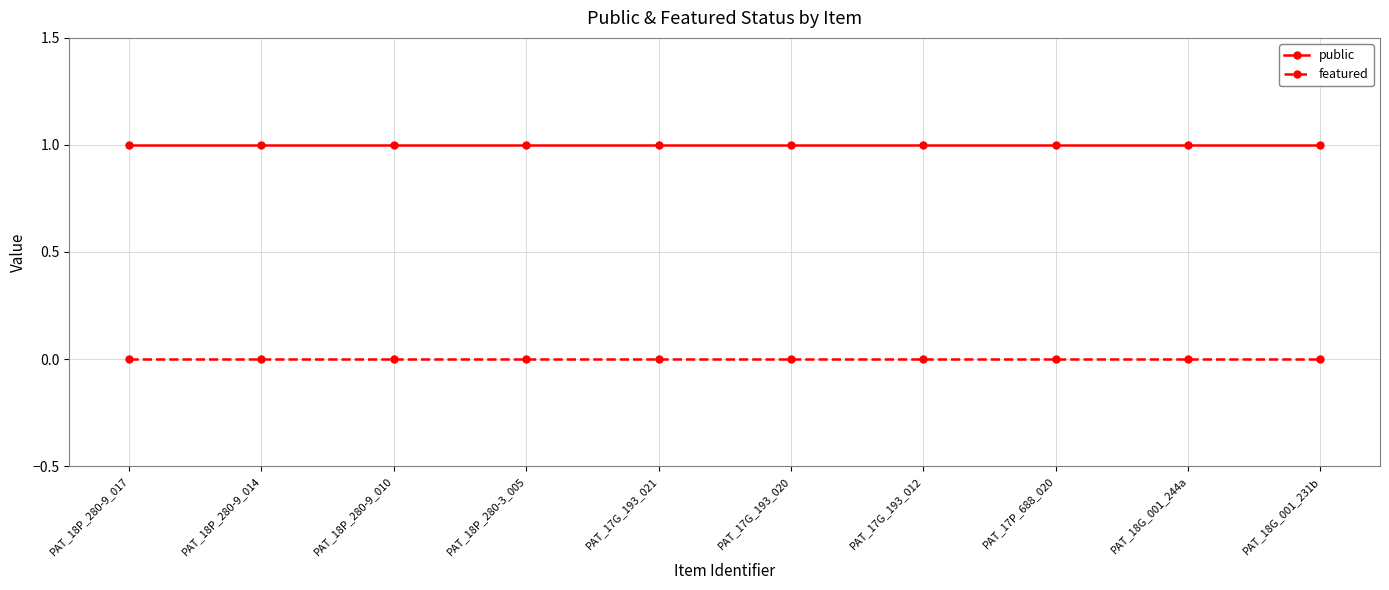

What is the value of the public point at the 6th from the left?

1